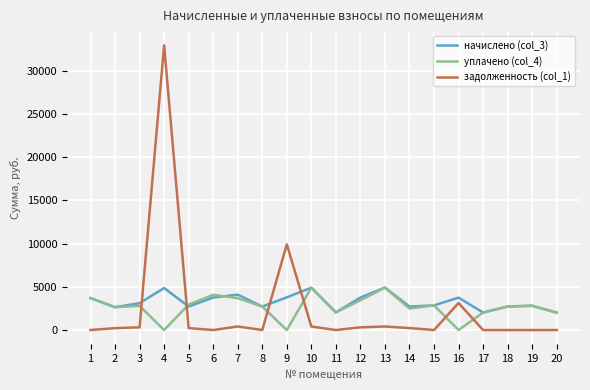

Which series has the largest range (max minus min)?

задолженность (col_1)